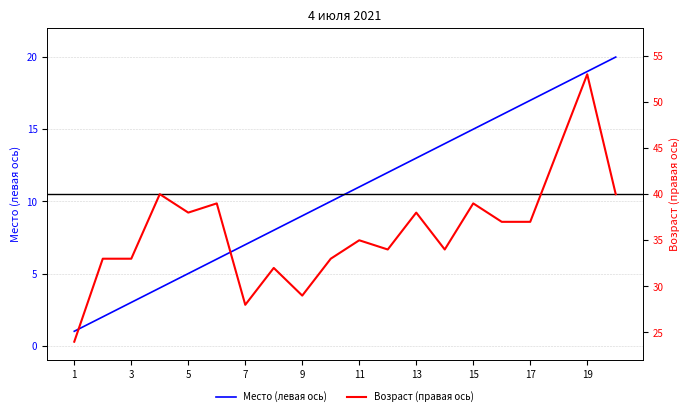

Between 17 and 17, which is larger?

17